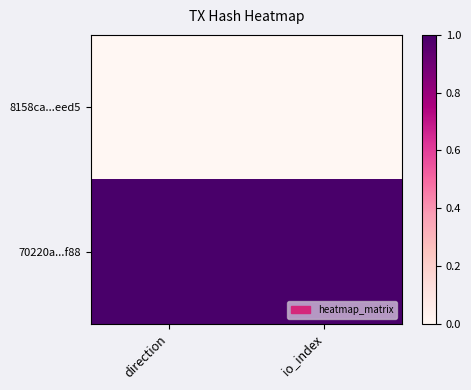

At io_index, list the series in order from smallest to largest.

8158ca...eed5, 70220a...f88